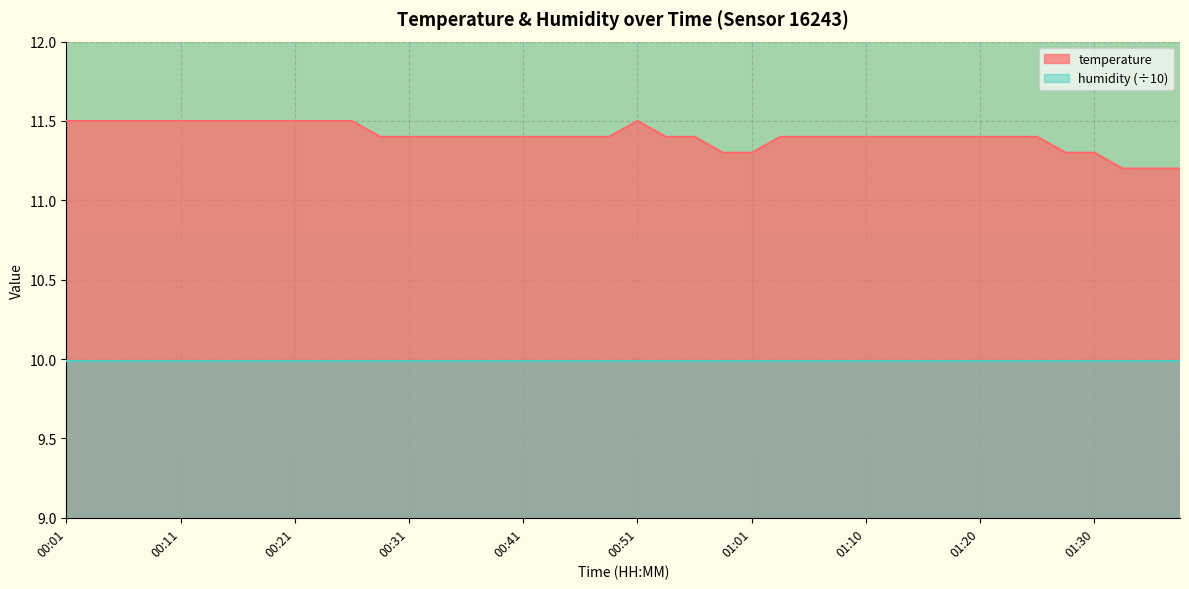

Reading left to right, list all the values displayed in this chart.

00:01=11.5	00:03=11.5	00:06=11.5	00:08=11.5	00:11=11.5	00:13=11.5	00:16=11.5	00:18=11.5	00:21=11.5	00:23=11.5	00:26=11.5	00:28=11.4	00:31=11.4	00:33=11.4	00:36=11.4	00:38=11.4	00:41=11.4	00:43=11.4	00:46=11.4	00:48=11.4	00:51=11.5	00:53=11.4	00:56=11.4	00:58=11.3	01:01=11.3	01:03=11.4	01:06=11.4	01:08=11.4	01:10=11.4	01:13=11.4	01:15=11.4	01:18=11.4	01:20=11.4	01:23=11.4	01:25=11.4	01:28=11.3	01:30=11.3	01:33=11.2	01:35=11.2	01:38=11.2